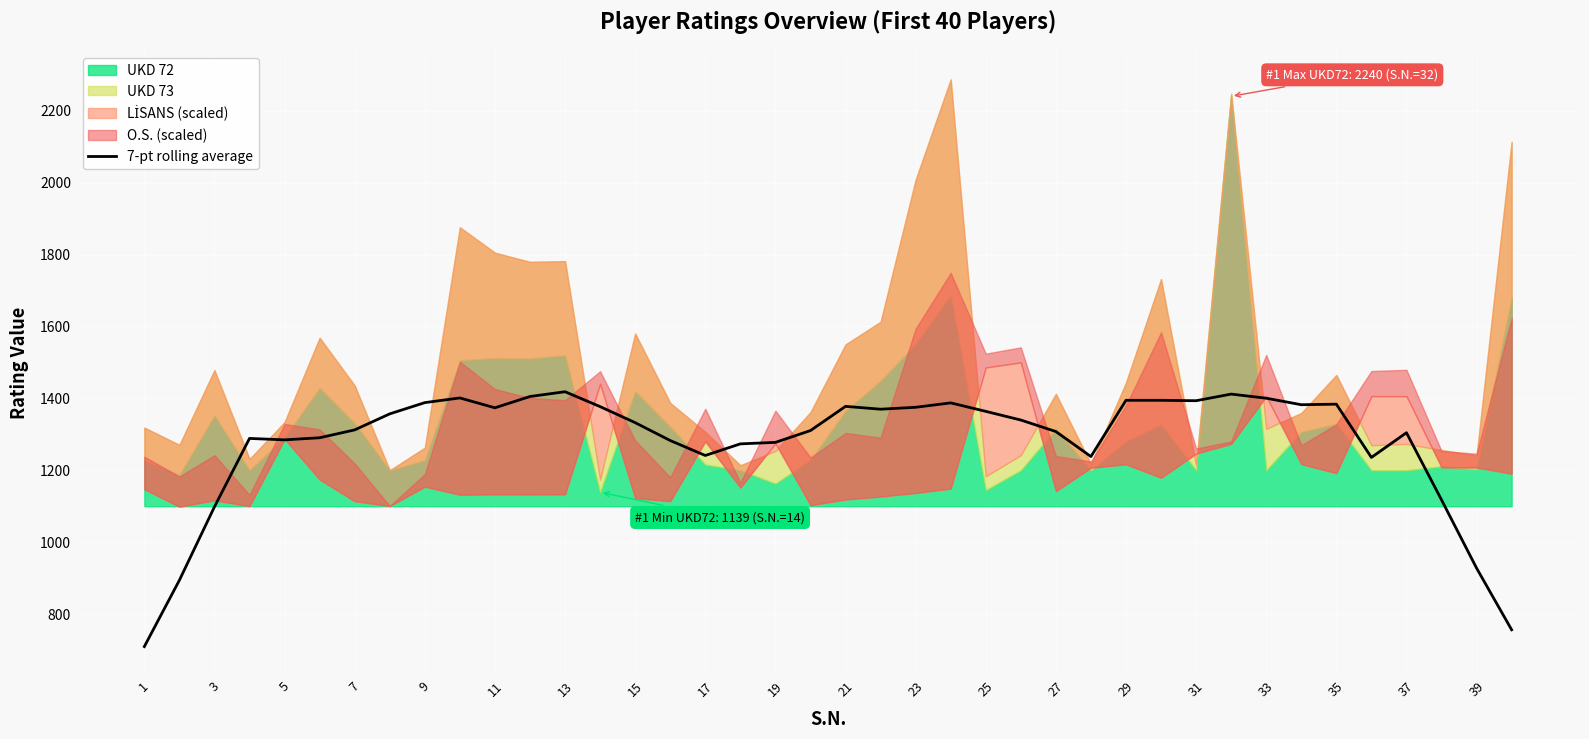

True or false: 7-pt rolling average has a value of 1884.5 at 37.

False